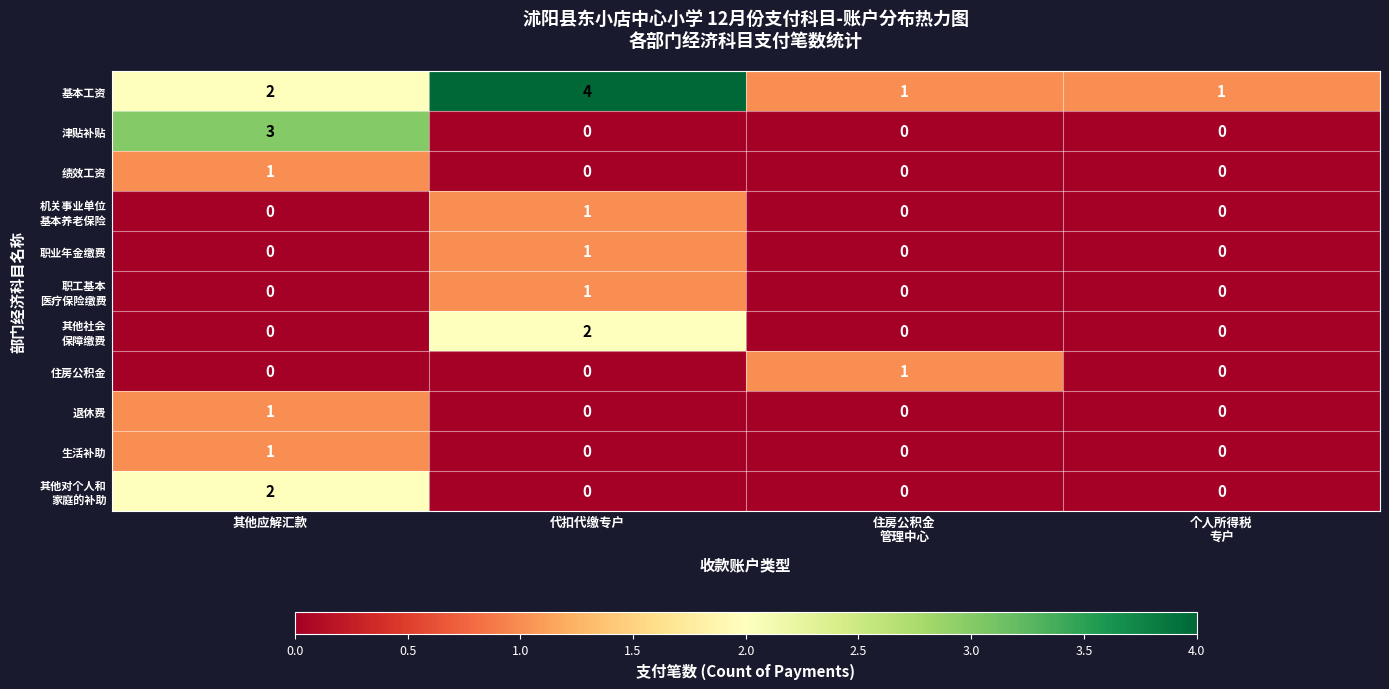

How many data points does each series have?

4